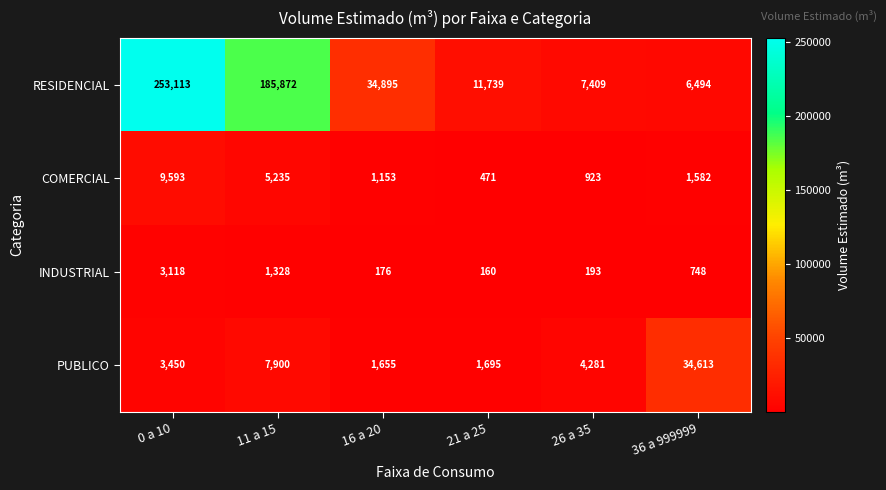

What is the smallest value displayed?

160